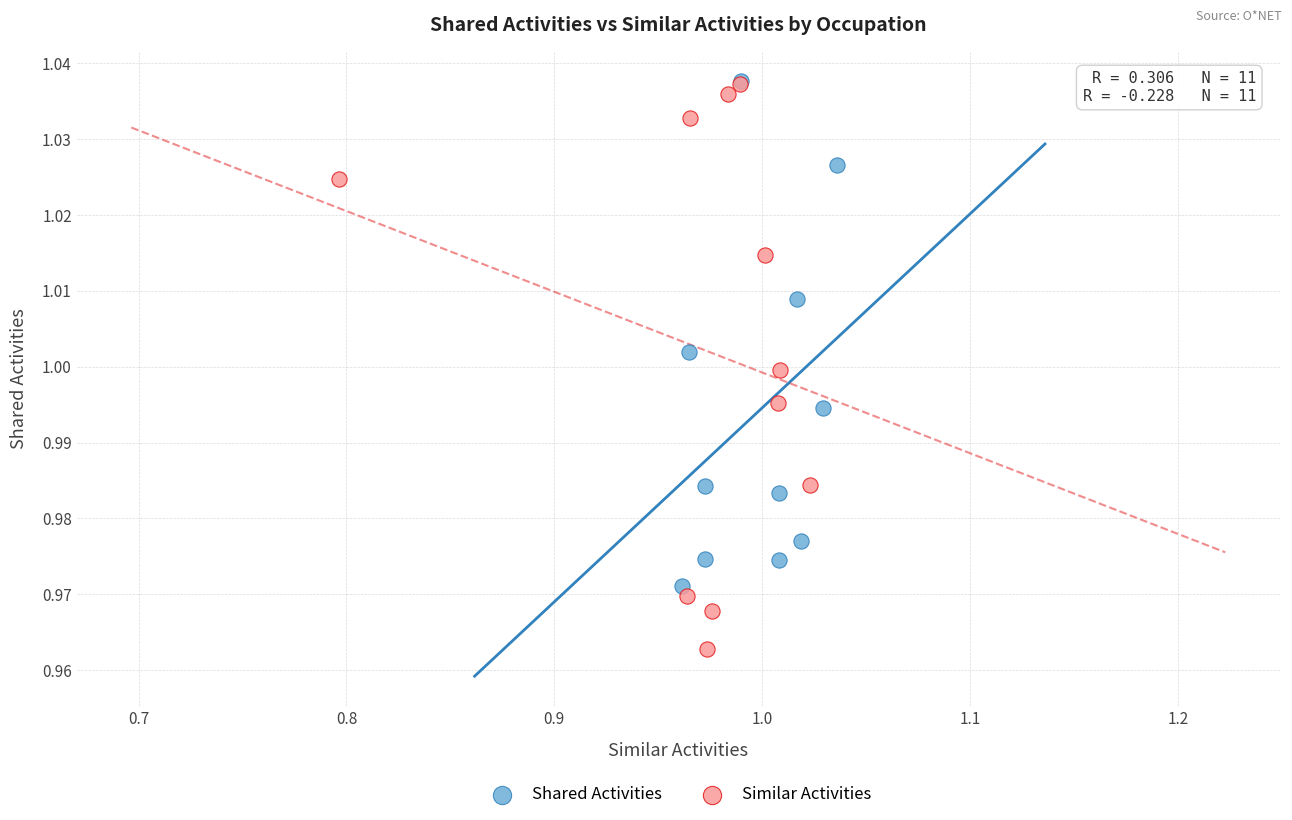

Which series contains the lowest Y value?

Similar Activities